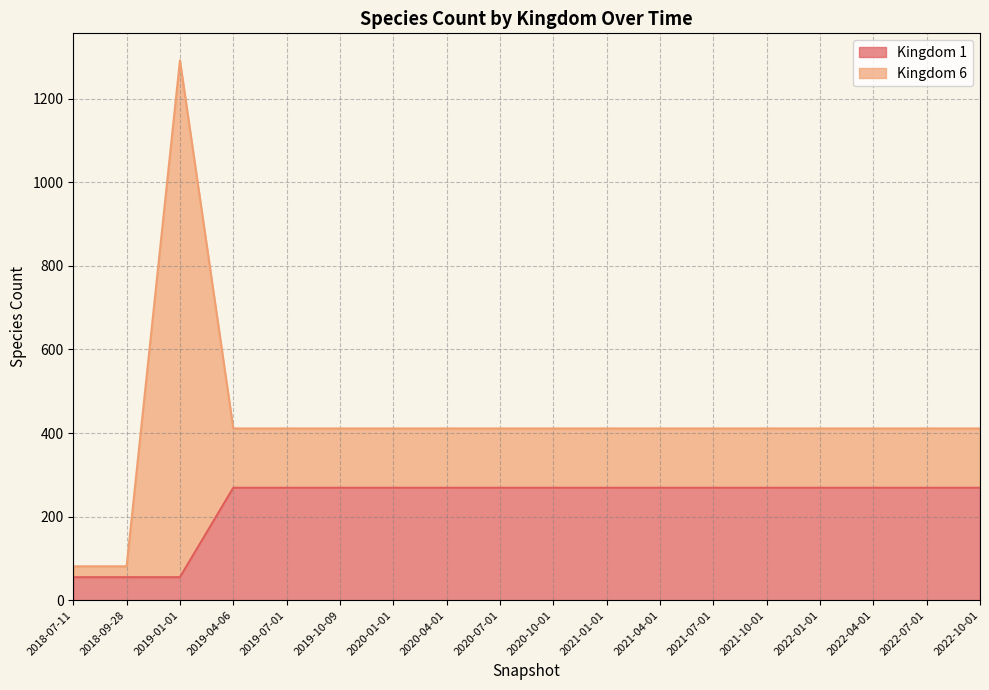

What is the lowest value of the Kingdom 1 series?

55